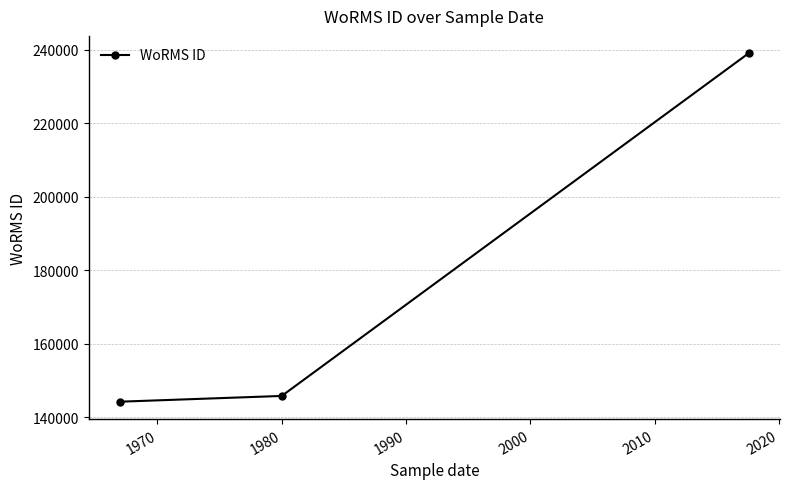

What is the value of the 3rd point from the left?

238968